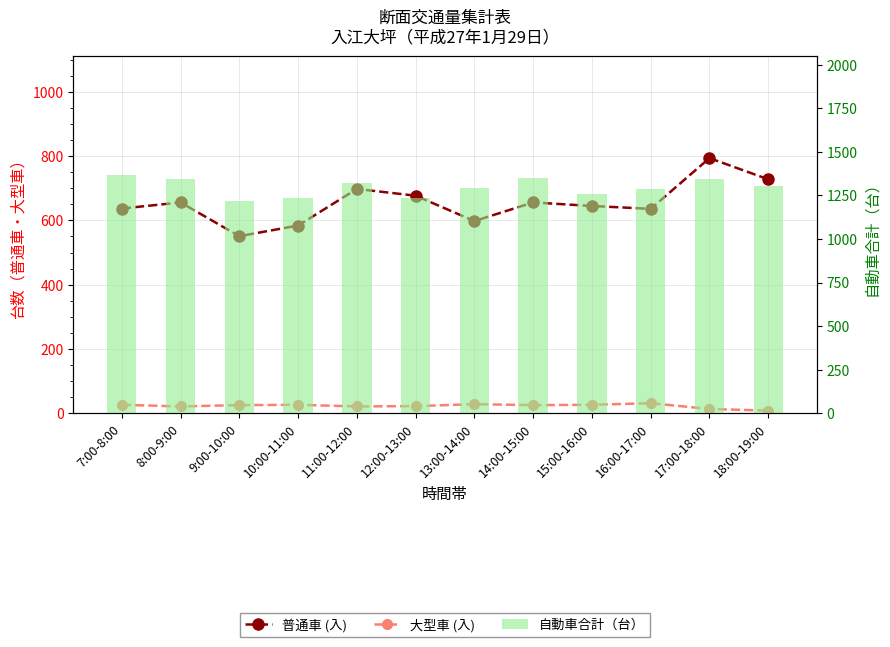

Rank the categories by 普通車 (入) value from highest to lowest.

17:00-18:00, 18:00-19:00, 11:00-12:00, 12:00-13:00, 8:00-9:00, 14:00-15:00, 15:00-16:00, 7:00-8:00, 16:00-17:00, 13:00-14:00, 10:00-11:00, 9:00-10:00